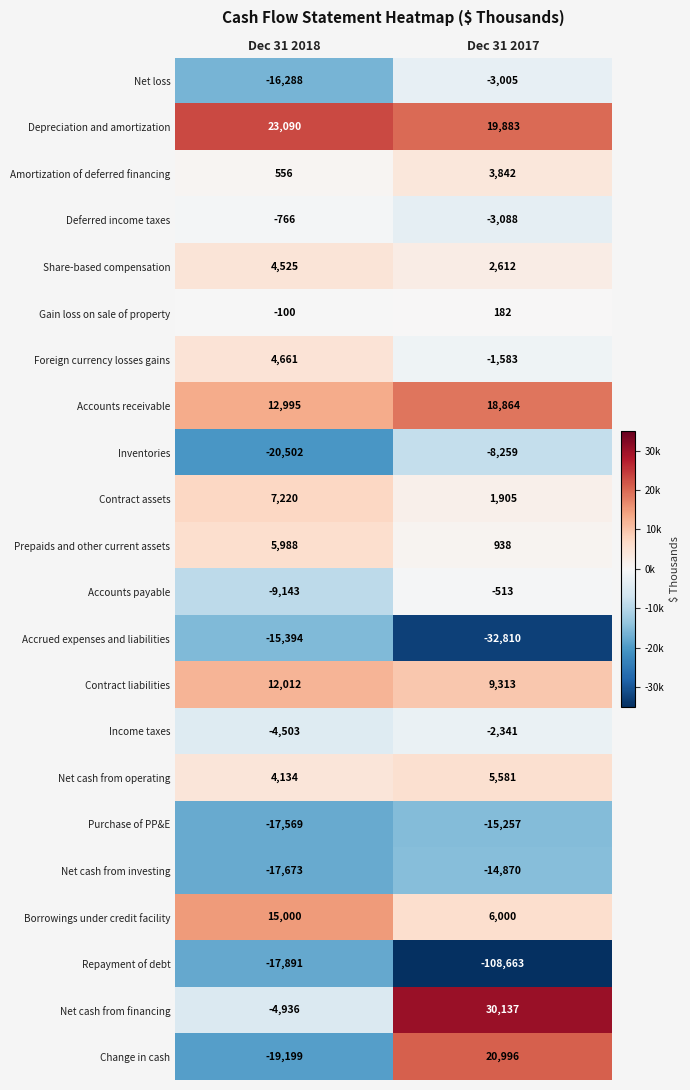

List the series in order of their peak value, highest first.

Net cash from financing, Depreciation and amortization, Change in cash, Accounts receivable, Borrowings under credit facility, Contract liabilities, Contract assets, Prepaids and other current assets, Net cash from operating, Foreign currency losses gains, Share-based compensation, Amortization of deferred financing, Gain loss on sale of property, Accounts payable, Deferred income taxes, Income taxes, Net loss, Inventories, Net cash from investing, Purchase of PP&E, Accrued expenses and liabilities, Repayment of debt